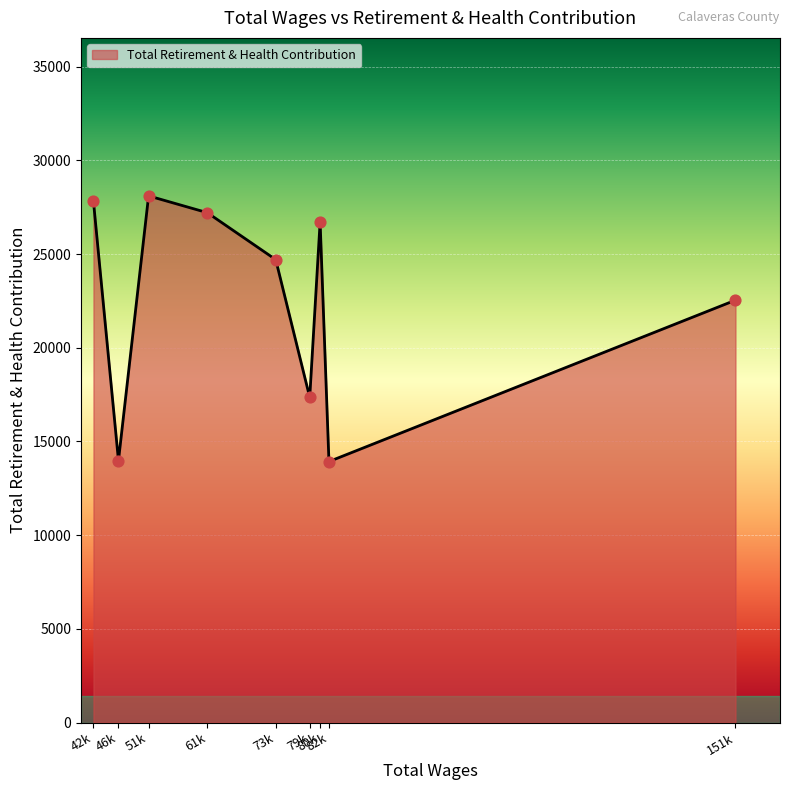

What is the maximum value shown in the chart?

28108